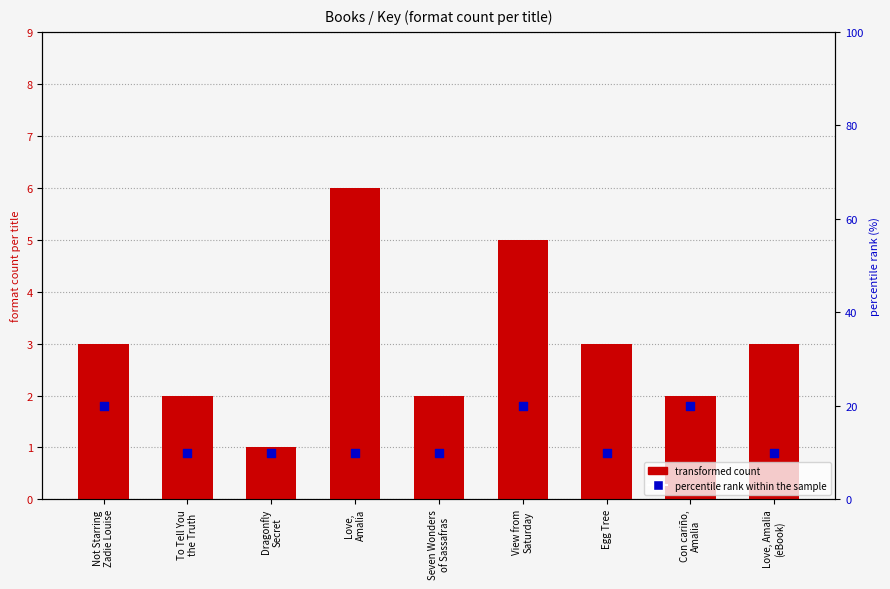

What is the total value across all series at Love,
Amalia?

16